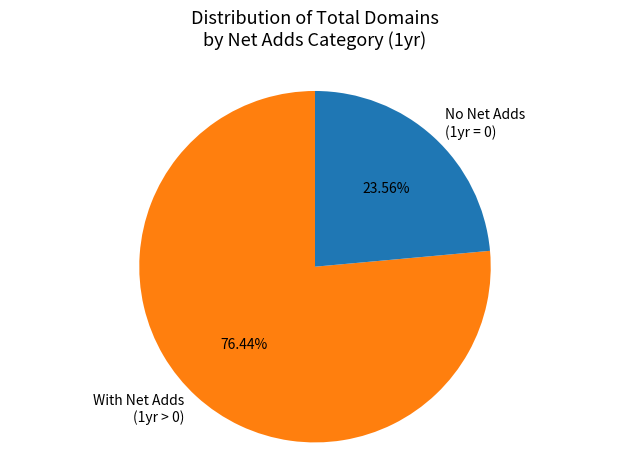

Rank the categories by value from highest to lowest.

With Net Adds (1yr > 0), No Net Adds (1yr = 0)